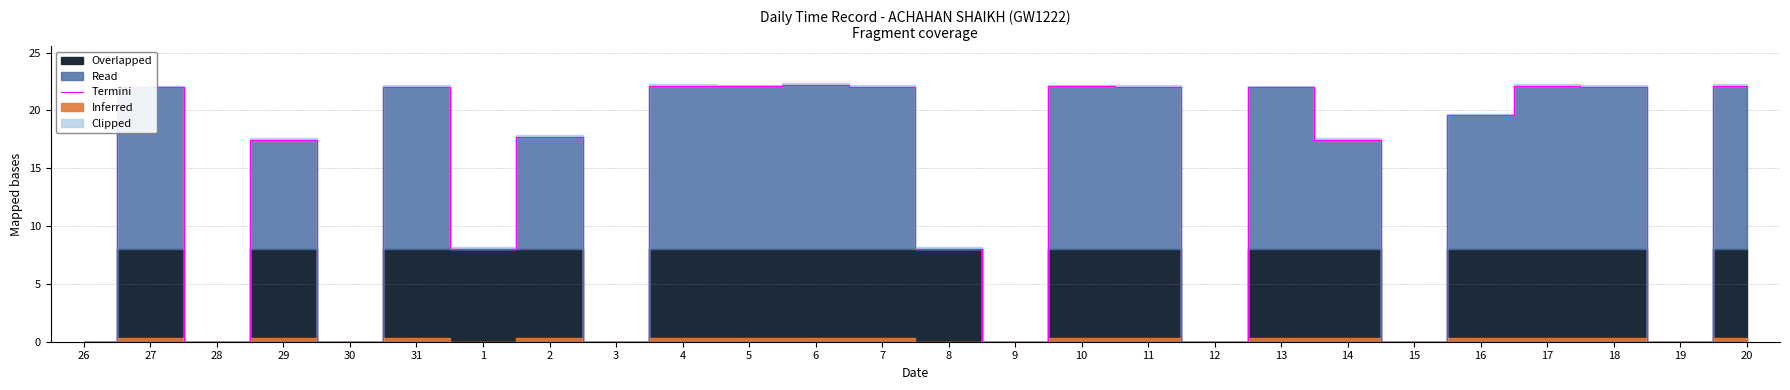

How many data points are above 19?

13